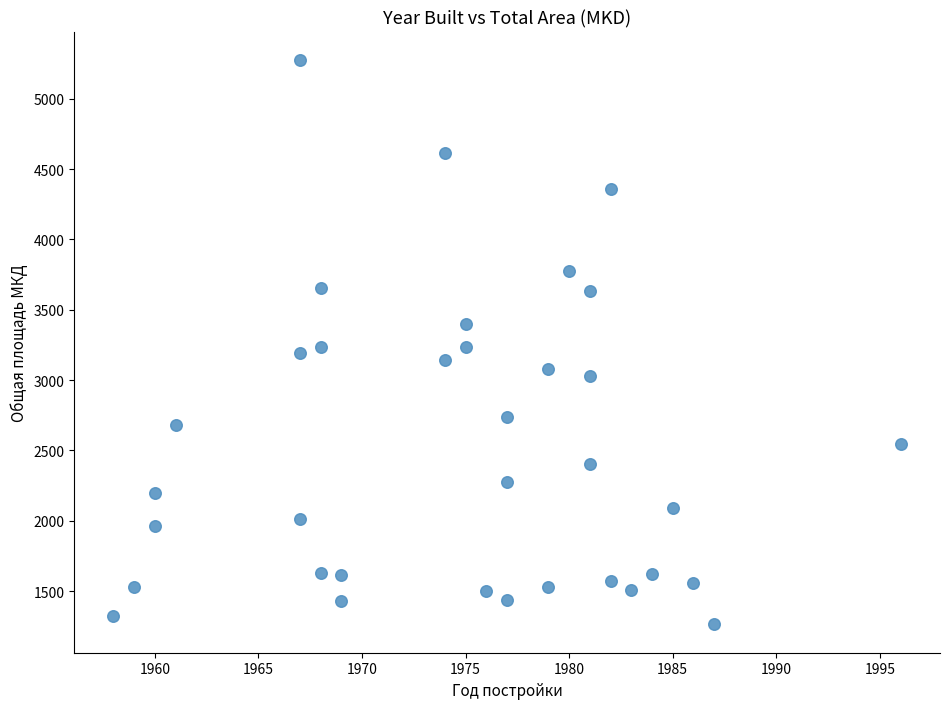

What is the range of Y values (max minus min)?

4014.0